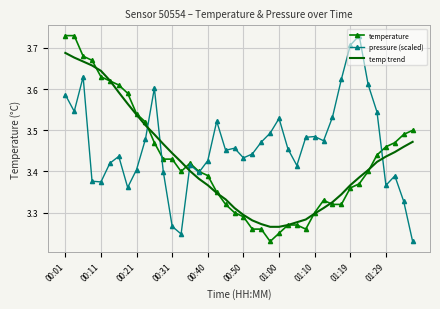

How many times do temp trend and pressure (scaled) cross each other?

4